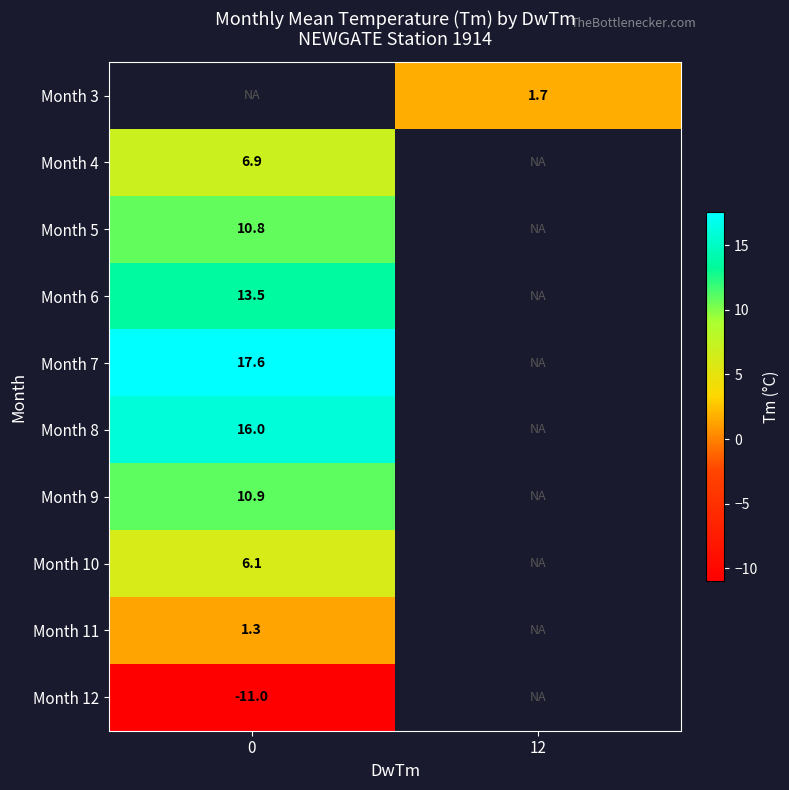

The value of Month 8 at 0 is 16.0. True or false?

True